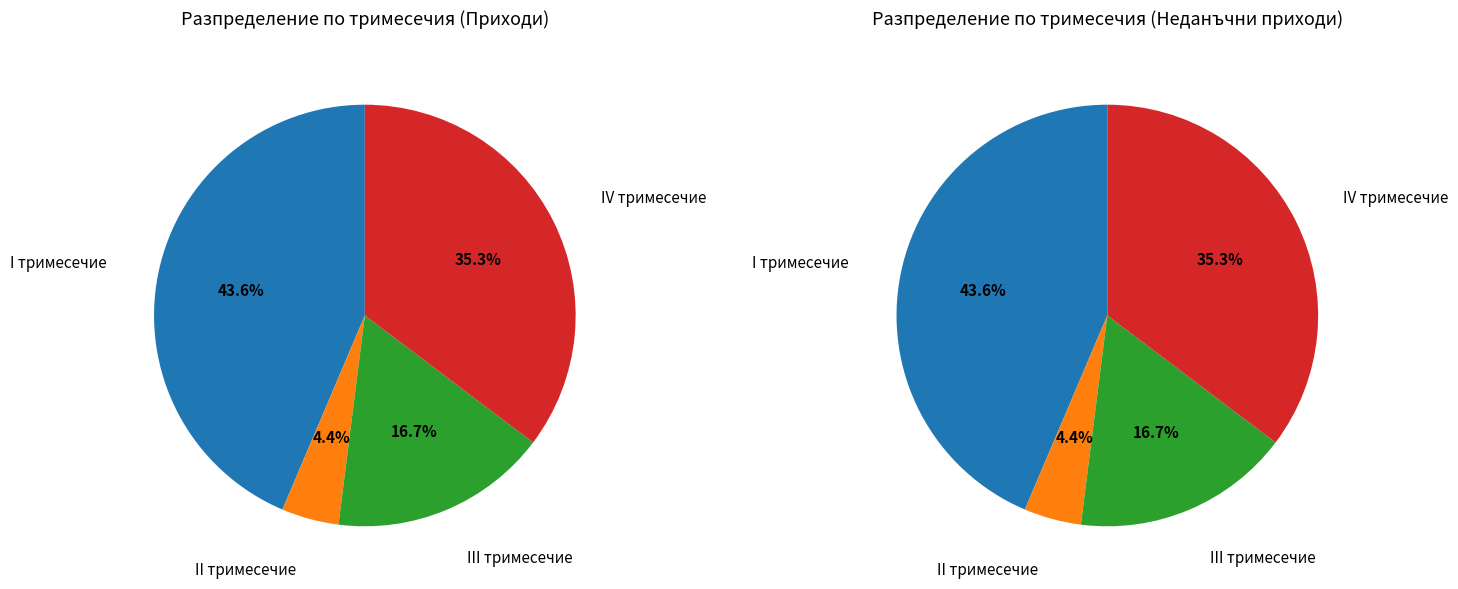

Which category has the smallest portion of the pie?

II тримесечие